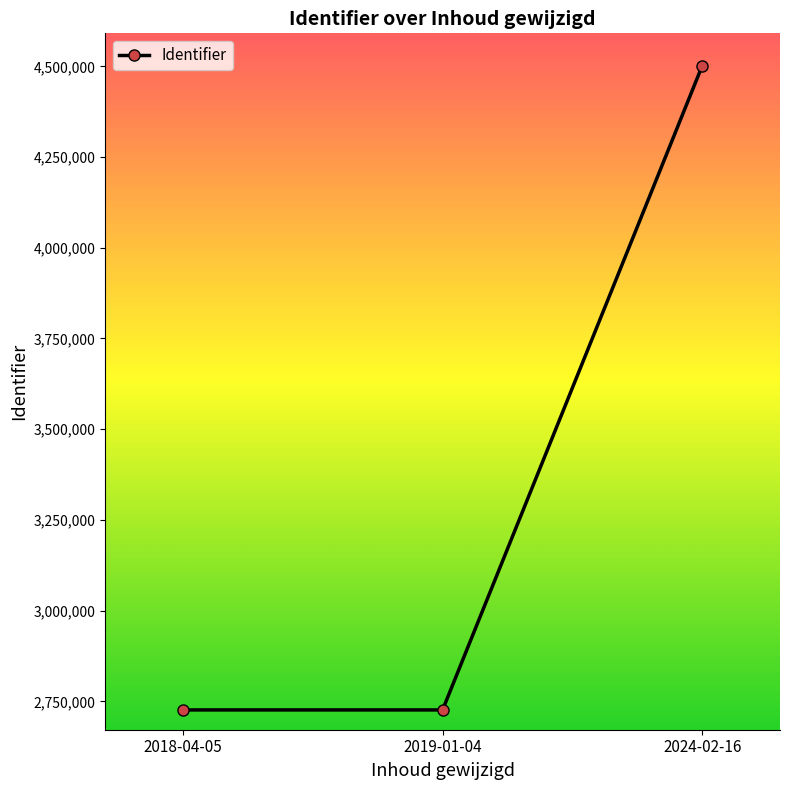

How many data points does each series have?

3